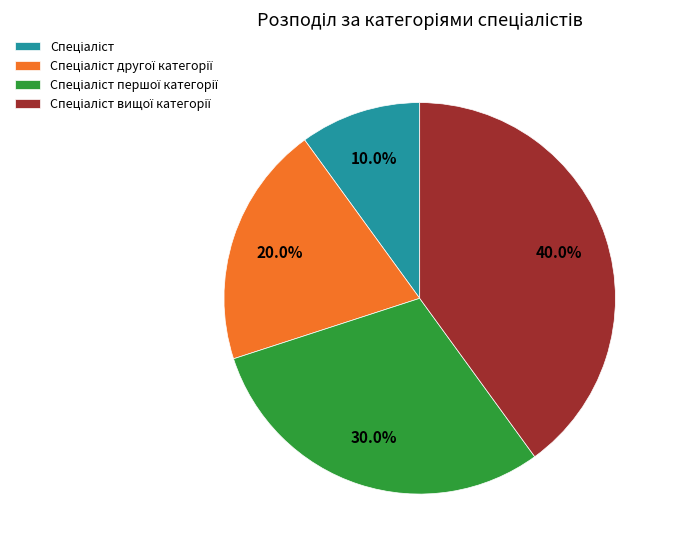

Is there a majority slice in this chart?

No